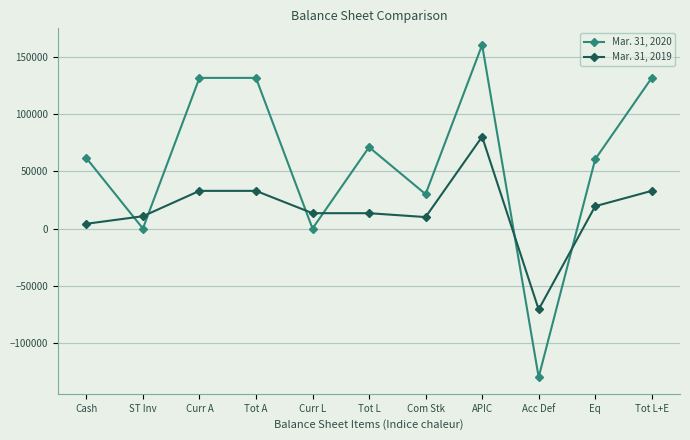

What is the sum of the Mar. 31, 2019 values at Tot L+E and Tot A?

65730